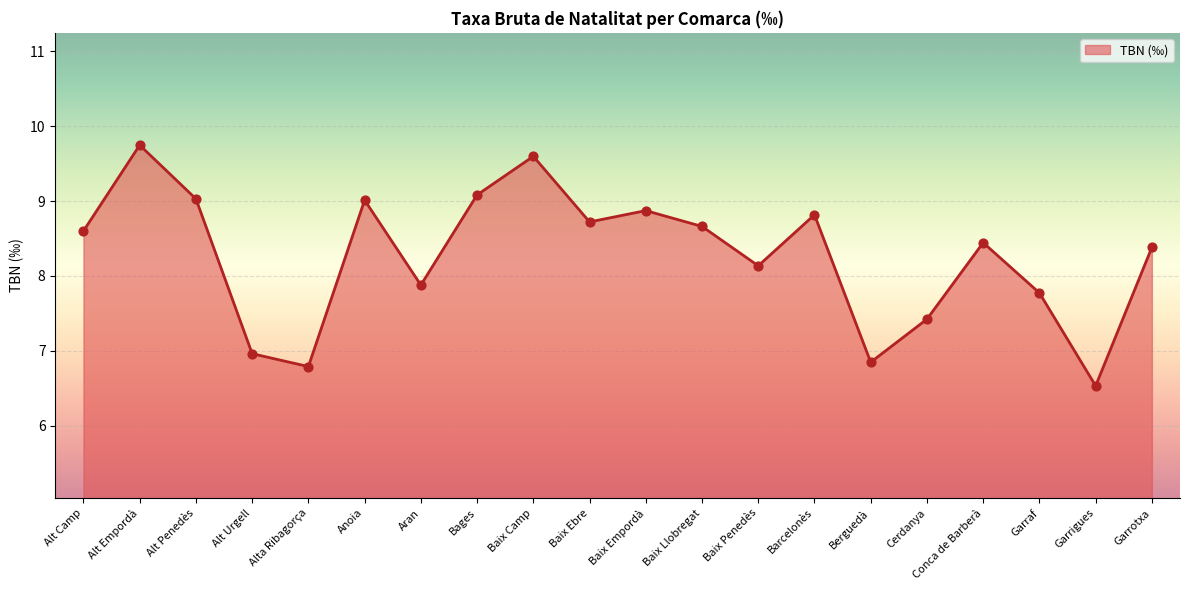

Approximately how many times larger is the value at Garrotxa compared to Alt Empordà?

0.9